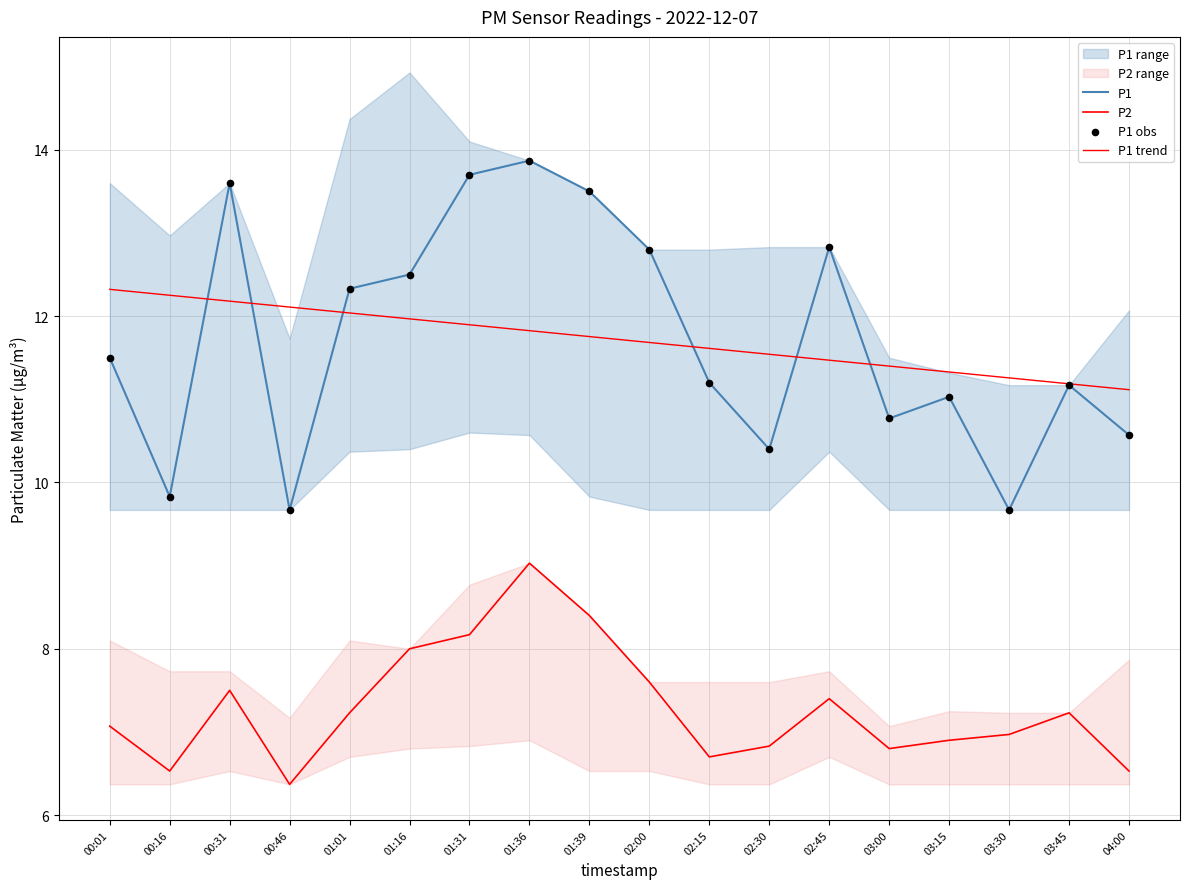

At which category is the sum across all series the highest?

01:36